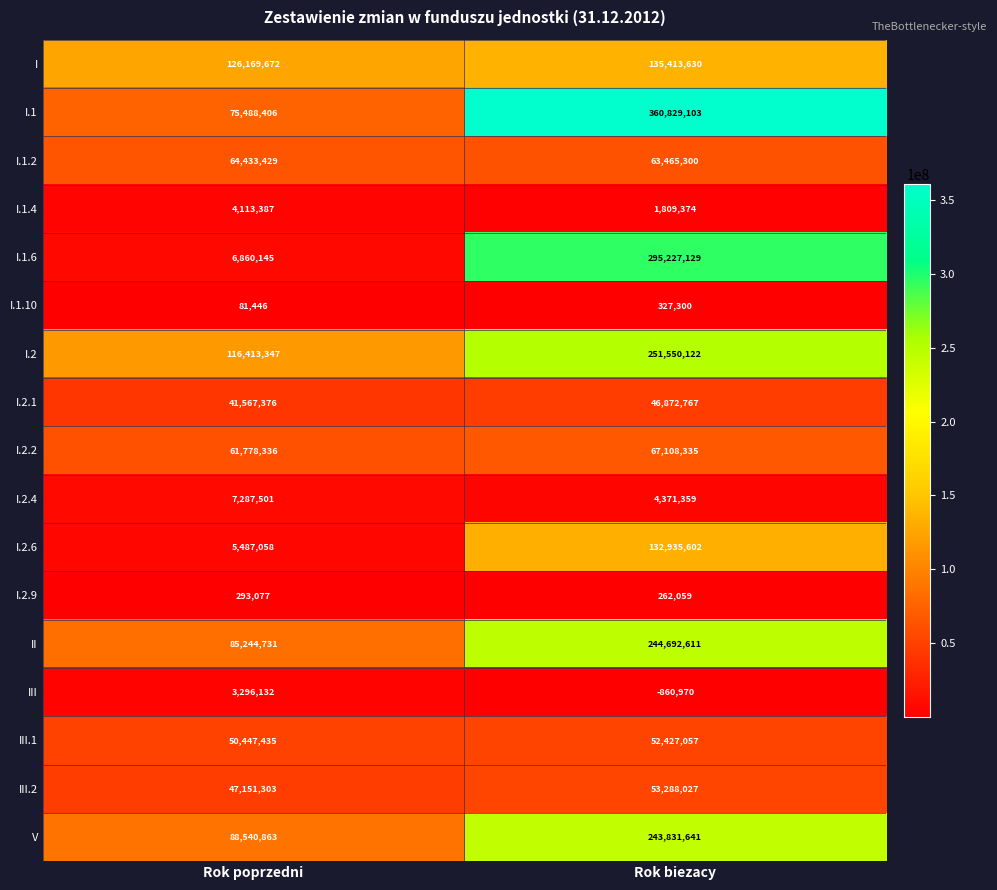

List the labels in order of III.2 value, smallest first.

Rok poprzedni, Rok biezacy